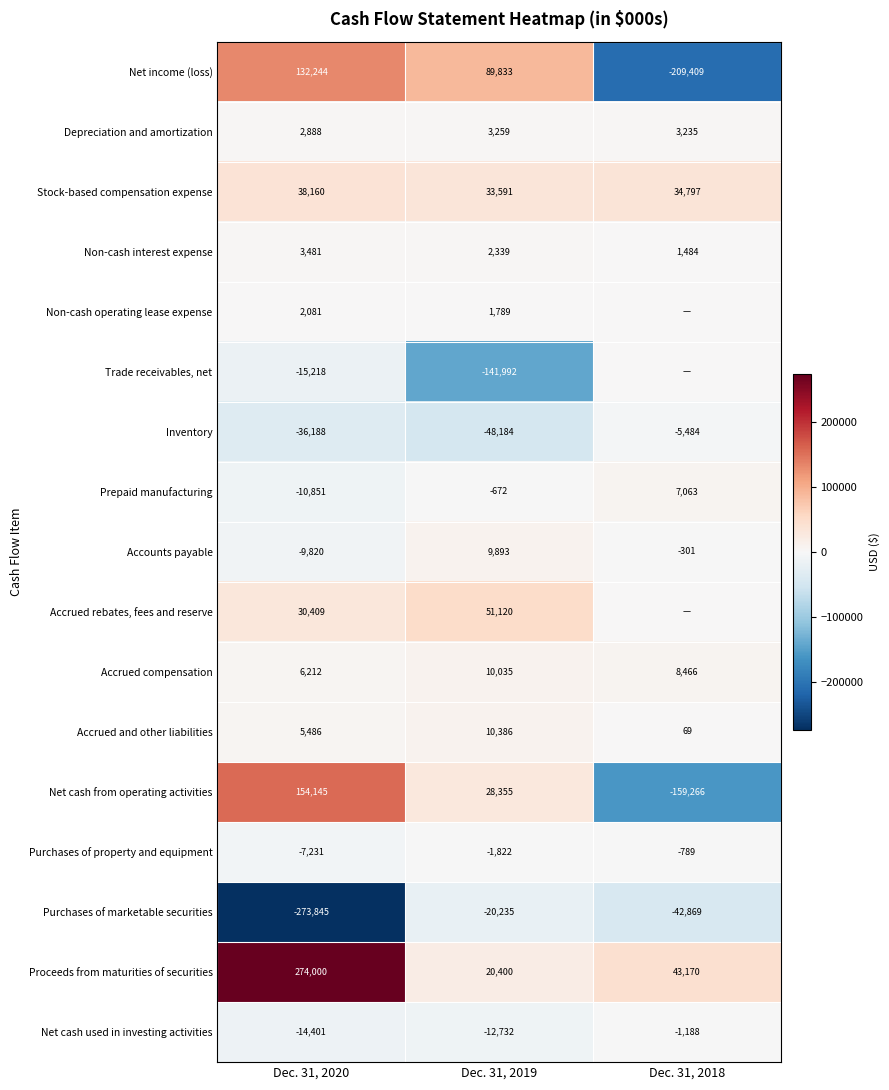

True or false: Purchases of property and equipment has a value of -1822 at Dec. 31, 2019.

True